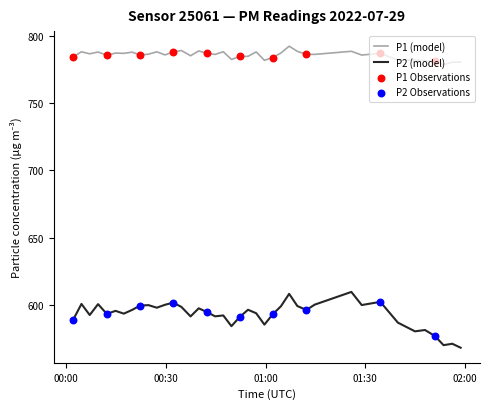

At how many categories does at least one series exceed 664?

40